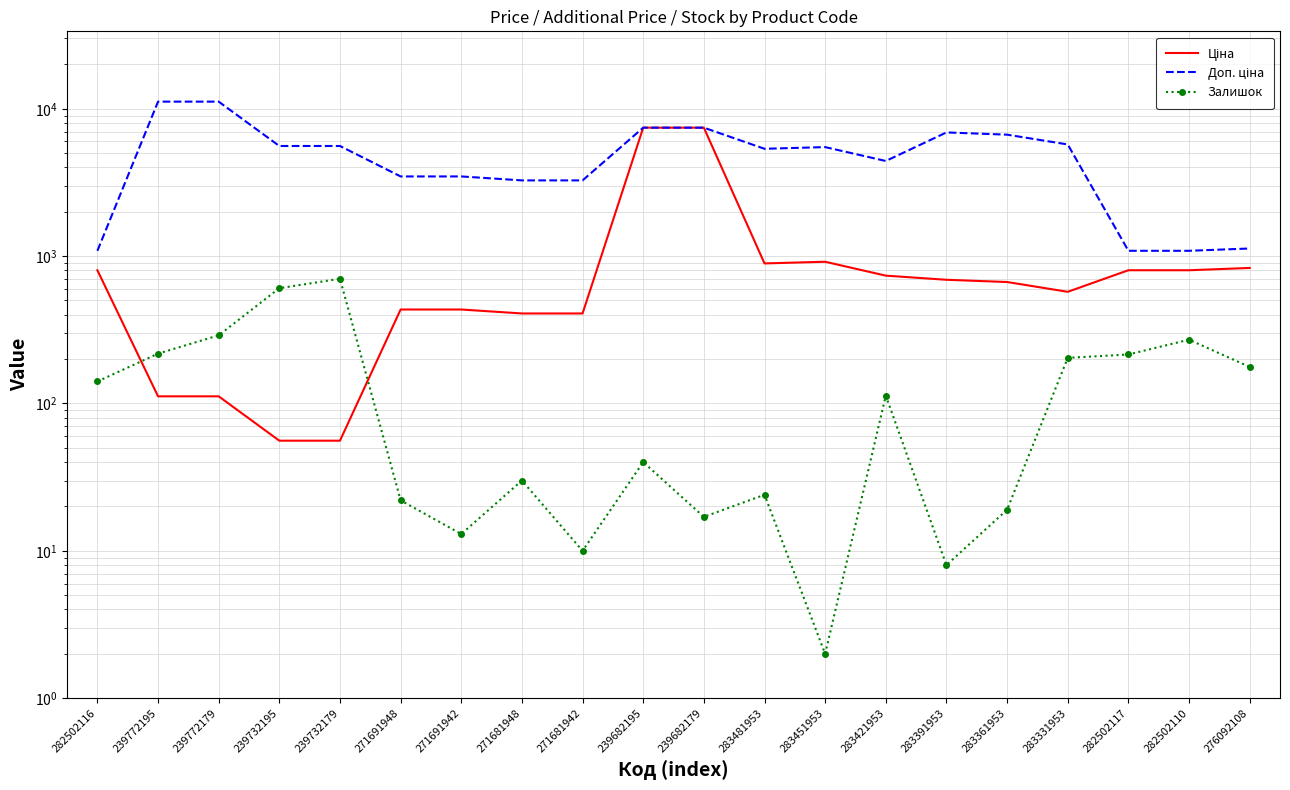

Reading left to right, transcribe all the data shown in this chart.

Ціна: 282502116=802.1	239772195=111.8	239772179=111.8	239732195=55.9	239732179=55.9	271691948=434.3	271691942=434.3	271681948=408.2	271681942=408.2	239682195=7444.6	239682179=7444.6	283481953=892.2	283451953=915.8	283421953=737.2	283391953=691.0	283361953=667.4	283331953=572.7	282502117=802.1	282502110=802.1	276092108=831.5
Доп. ціна: 282502116=1087.0	239772195=11182.0	239772179=11182.0	239732195=5591.0	239732179=5591.0	271691948=3474.1	271691942=3474.1	271681948=3265.8	271681942=3265.8	239682195=7444.6	239682179=7444.6	283481953=5353.1	283451953=5495.0	283421953=4423.0	283391953=6910.3	283361953=6673.6	283331953=5727.0	282502117=1087.0	282502110=1087.0	276092108=1126.7
Залишок: 282502116=141.0	239772195=218.0	239772179=290.0	239732195=606.0	239732179=702.0	271691948=22.0	271691942=13.0	271681948=30.0	271681942=10.0	239682195=40.0	239682179=17.0	283481953=24.0	283451953=2.0	283421953=113.0	283391953=8.0	283361953=19.0	283331953=204.0	282502117=215.0	282502110=271.0	276092108=177.0